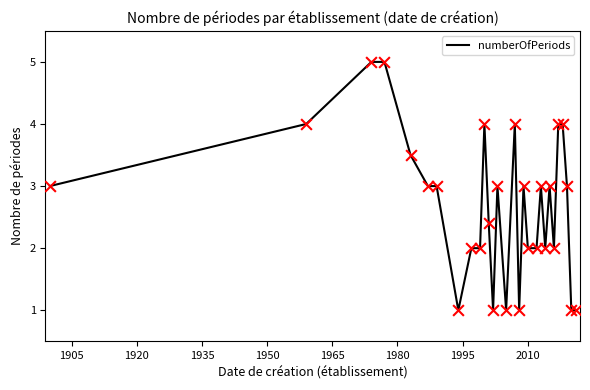

What is the difference between the maximum and minimum values?

4.0